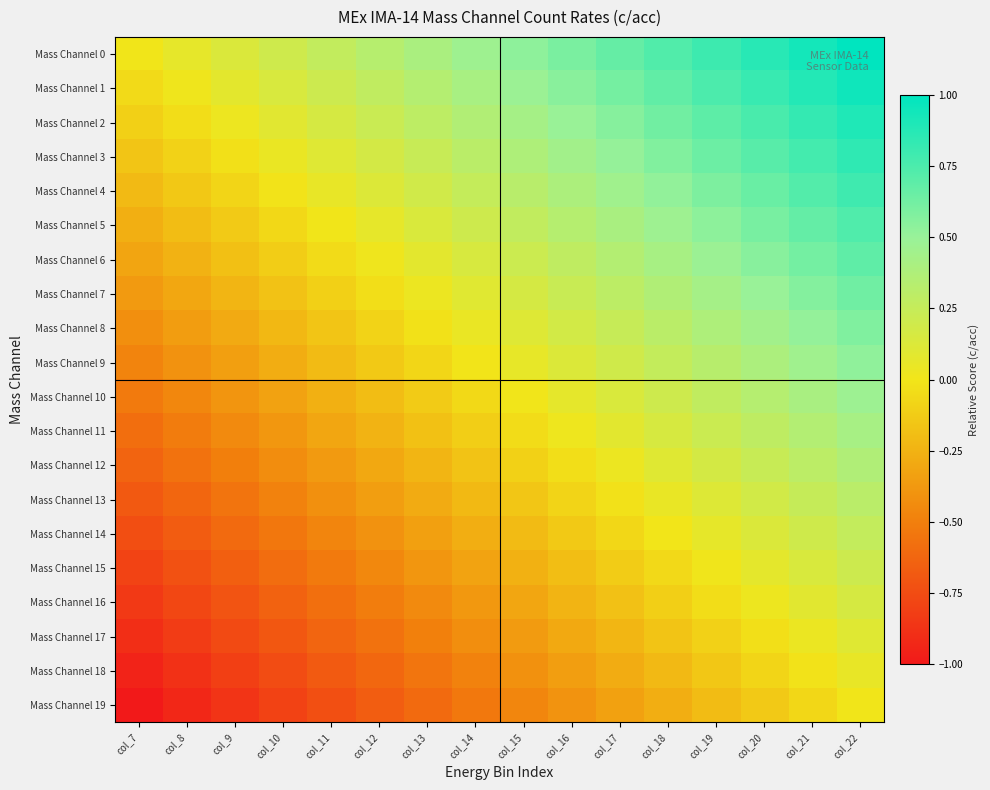

What is the maximum value shown in the chart?

1.0